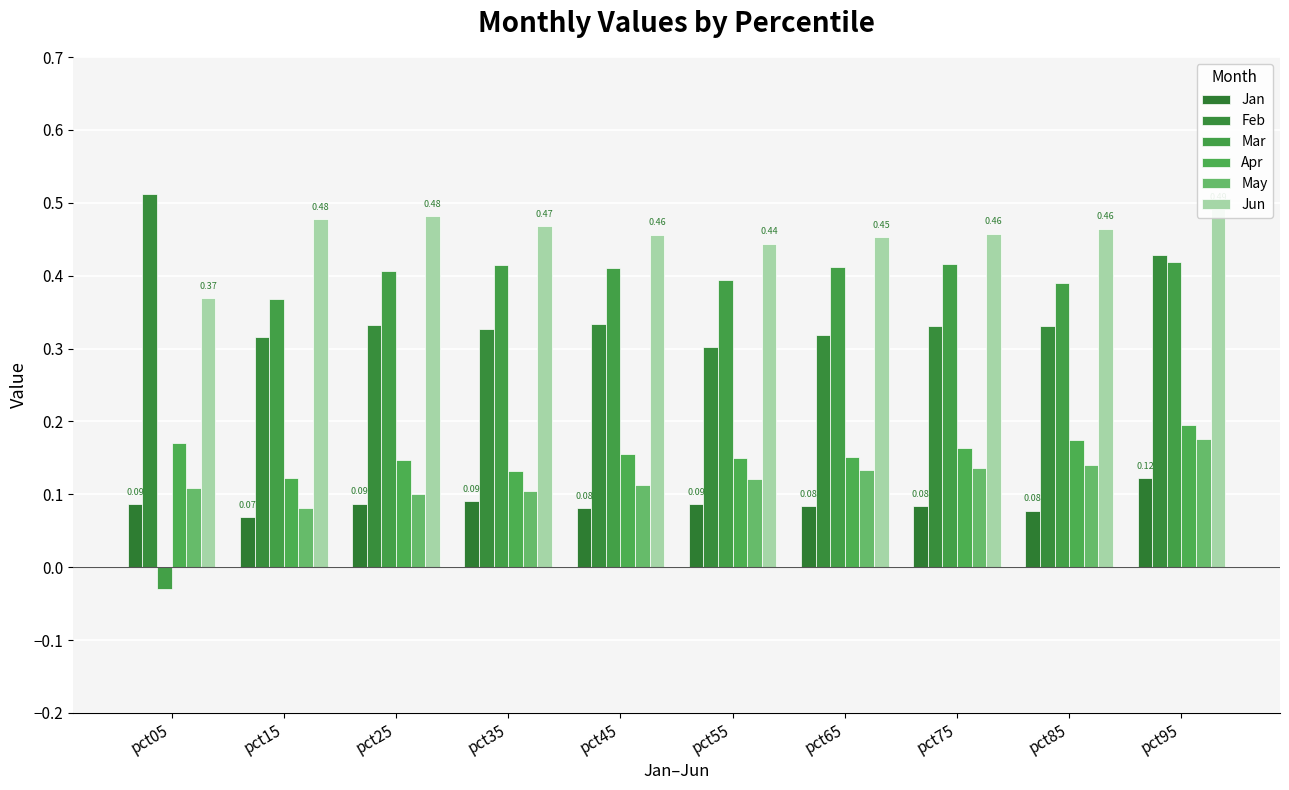

How many bars are there in each group?

6